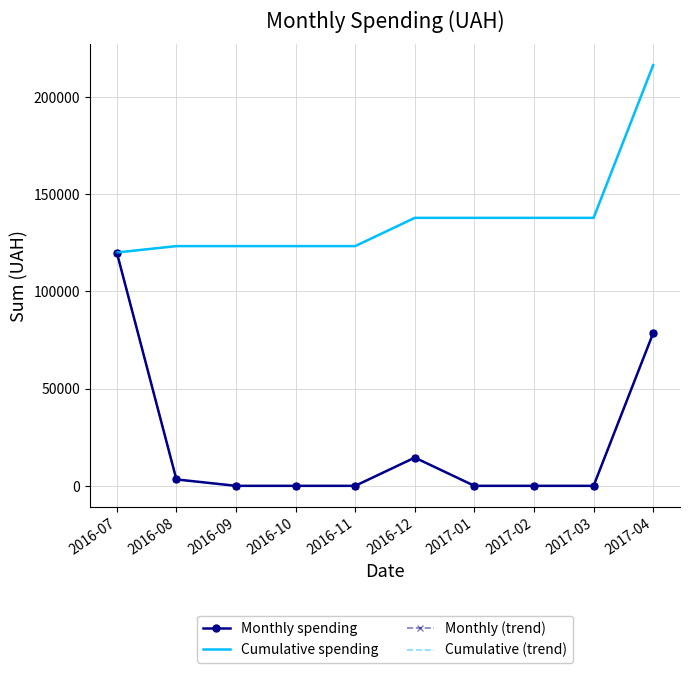

Between 2016-10 and 2016-12, which series saw the biggest shift?

Monthly spending